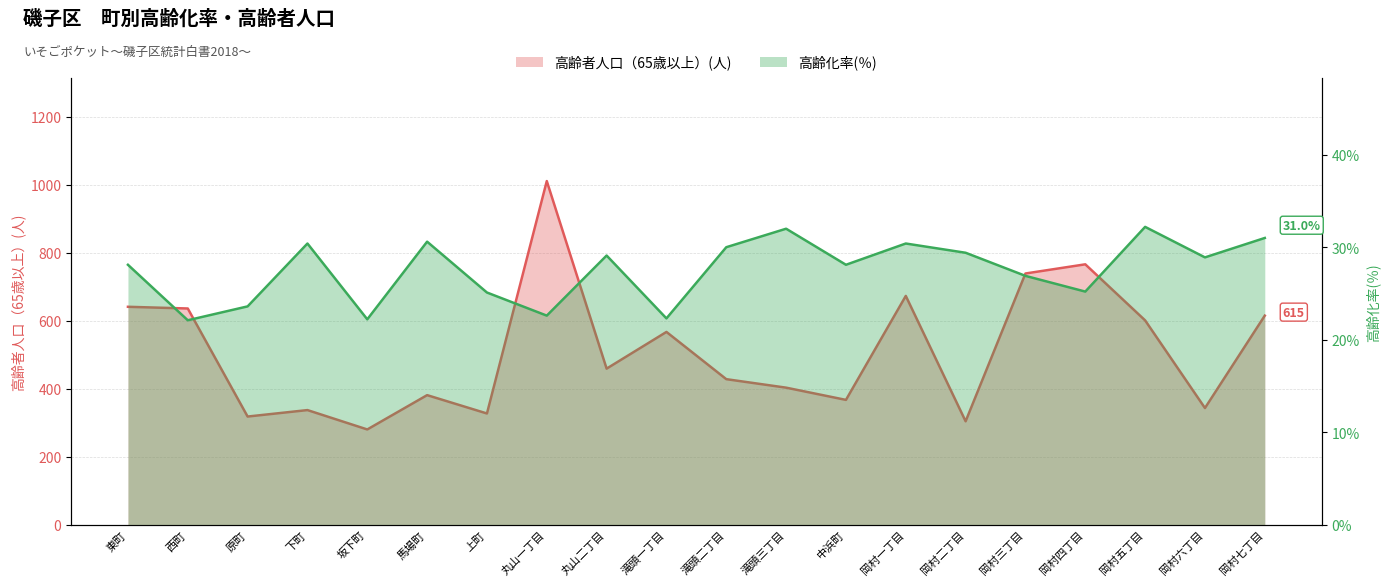

Which series has the largest total across all categories?

高齢者人口（65歳以上）(人)